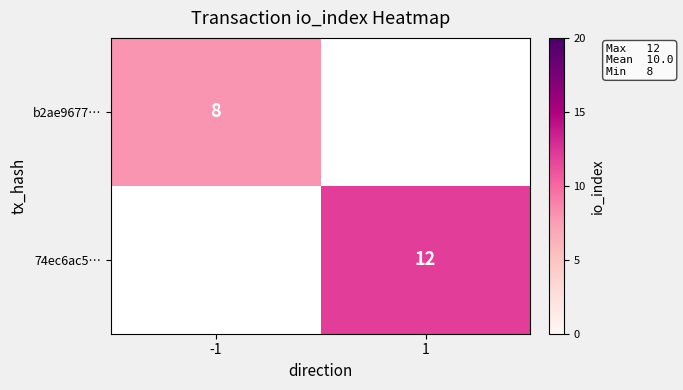

What is the smallest value displayed?

8.0